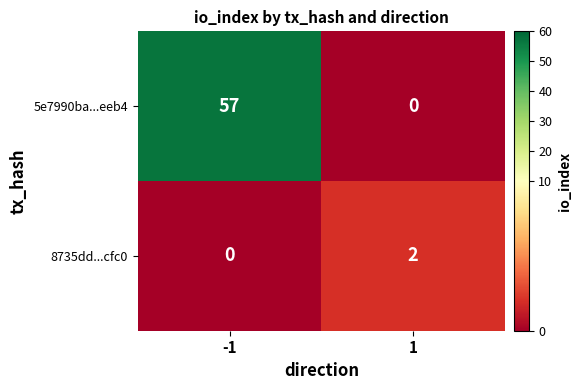

Count the number of categories in the chart.

2